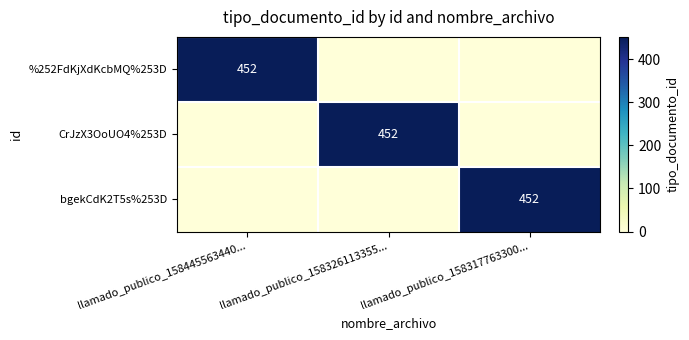

The value of CrJzX3OoUO4%253D at llamado_publico_158326113355... is 201. True or false?

False